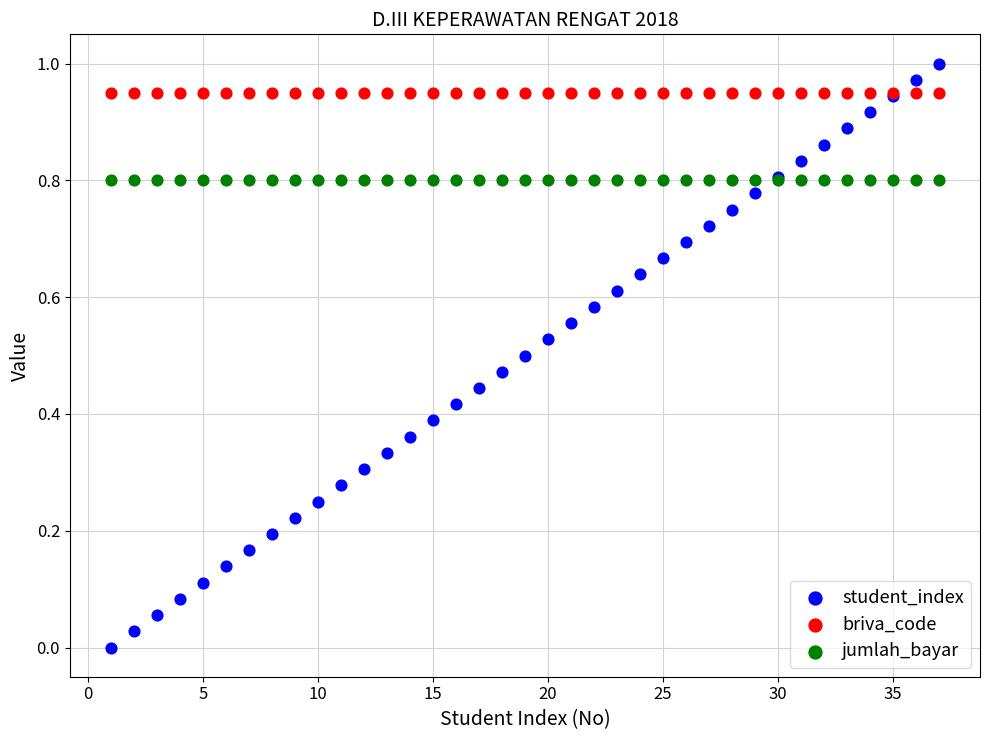

What are all the series names shown in the legend?

student_index, briva_code, jumlah_bayar